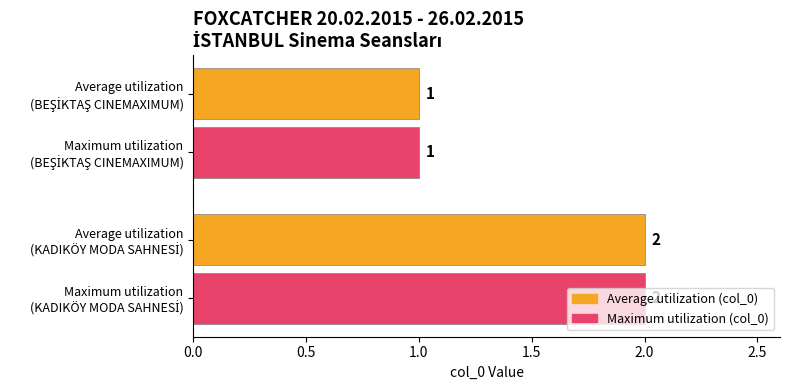

What is the sum of all Maximum utilization (col_0) values?

3